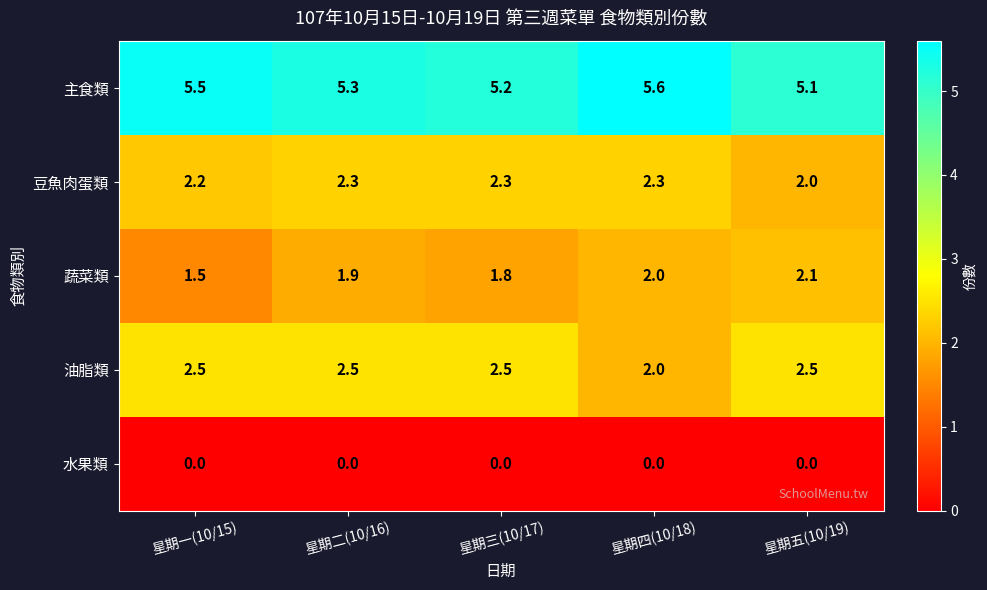

What is the average value of the 豆魚肉蛋類 series?

2.2